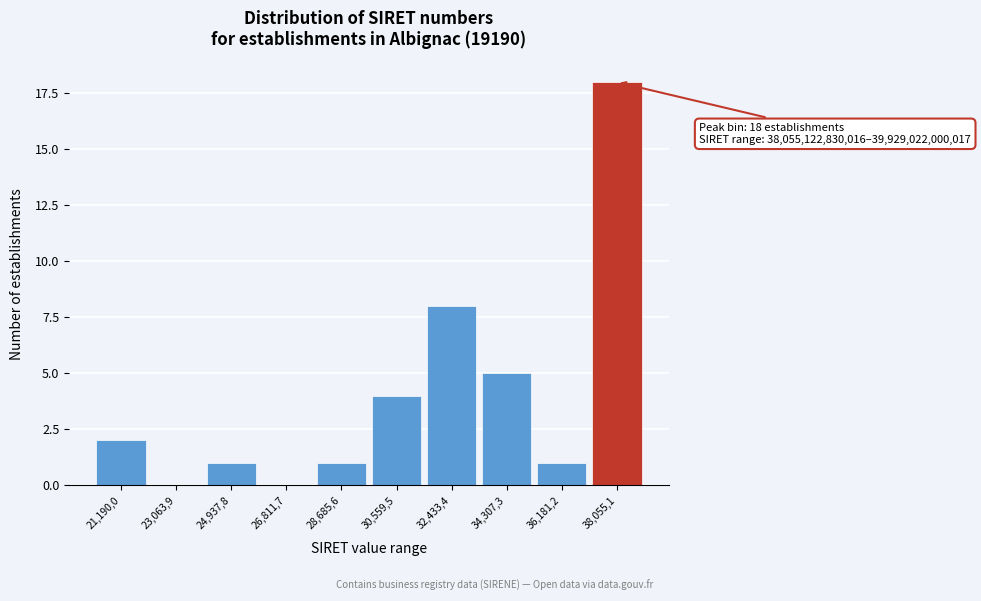

Reading left to right, extract all data points from this chart.

21,190,0=2	23,063,9=0	24,937,8=1	26,811,7=0	28,685,6=1	30,559,5=4	32,433,4=8	34,307,3=5	36,181,2=1	38,055,1=18